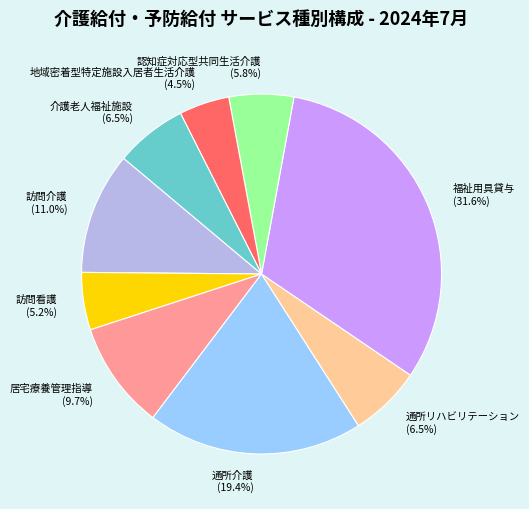

What percentage is the 福祉用具貸与 slice, to the nearest percent?

32%